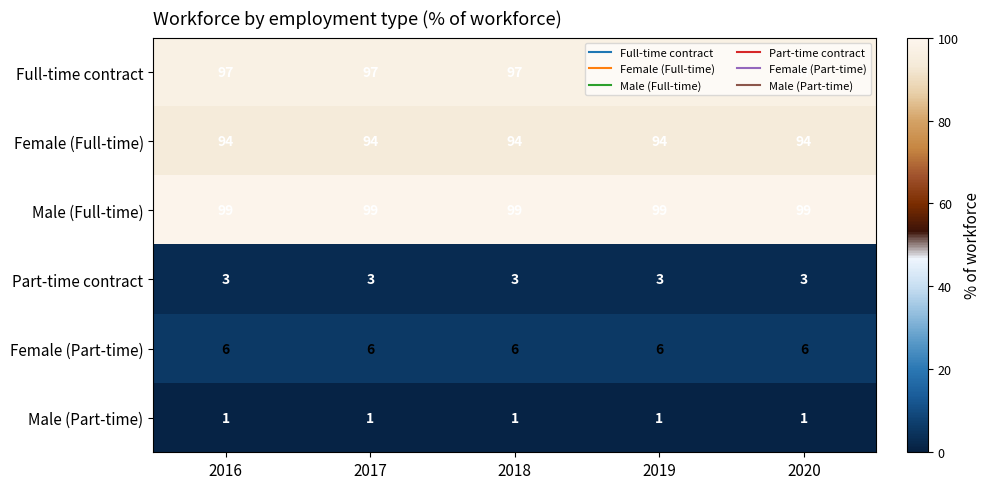

Rank the series by their maximum value, from lowest to highest.

Male (Part-time), Part-time contract, Female (Part-time), Female (Full-time), Full-time contract, Male (Full-time)